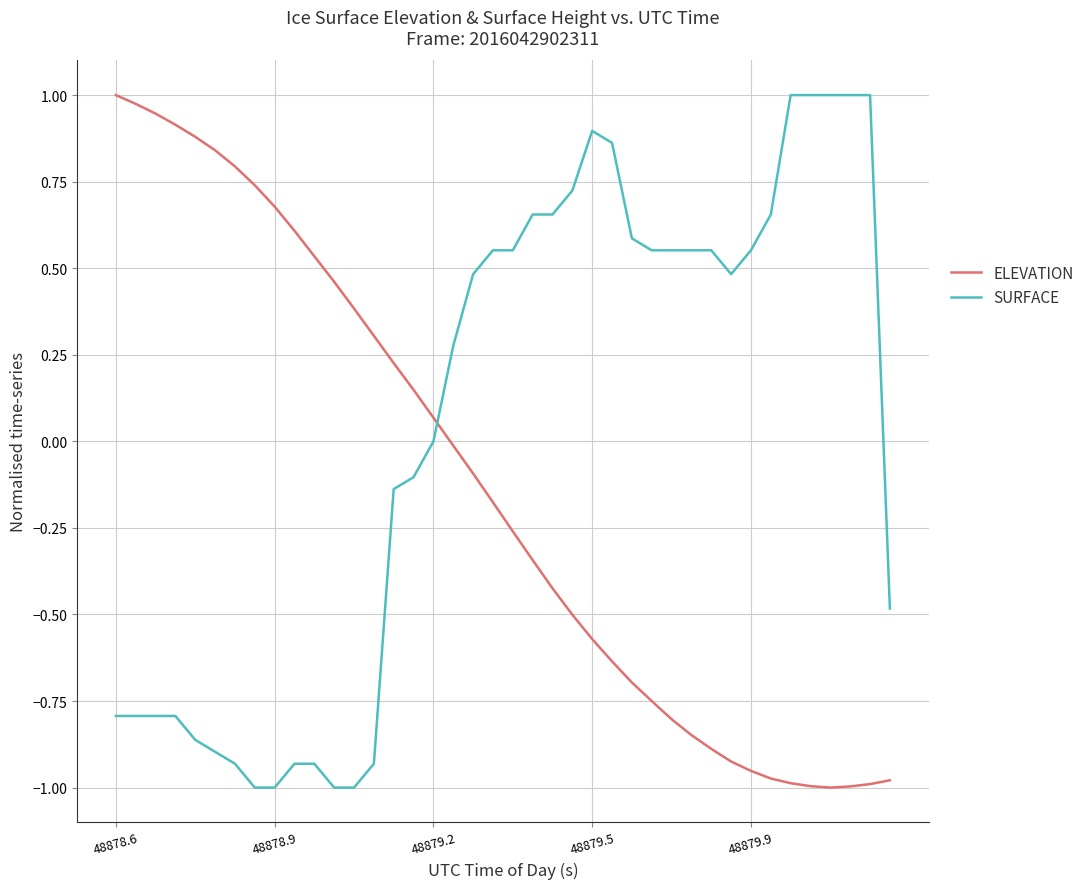

Which series has the largest total across all categories?

SURFACE